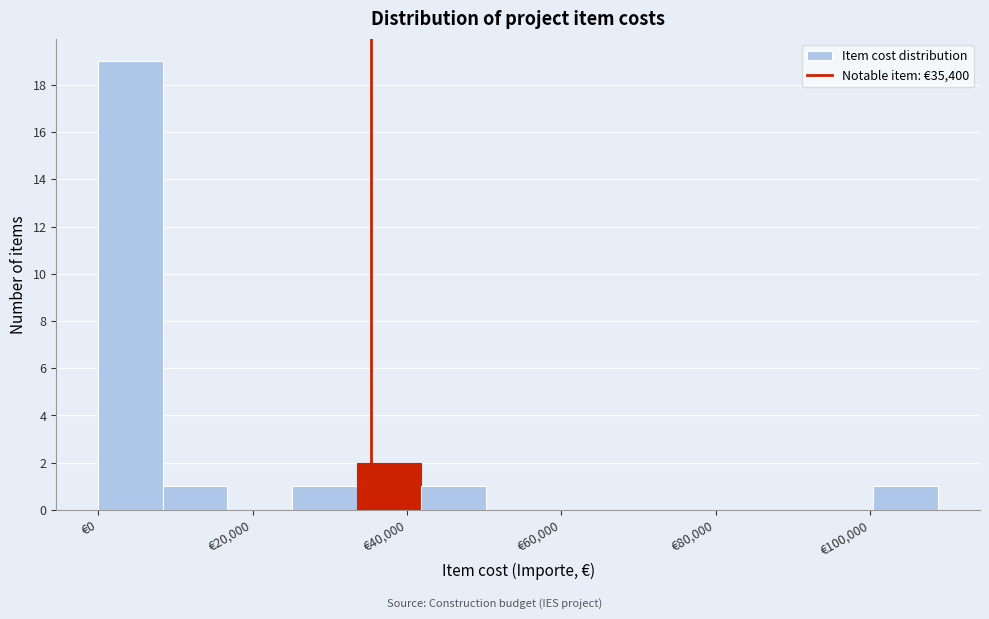

Which range on the x-axis has the tallest bar?

0 to 8000